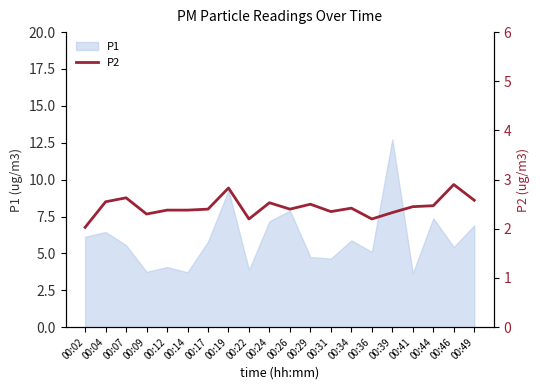

How many lines are shown in the chart?

1